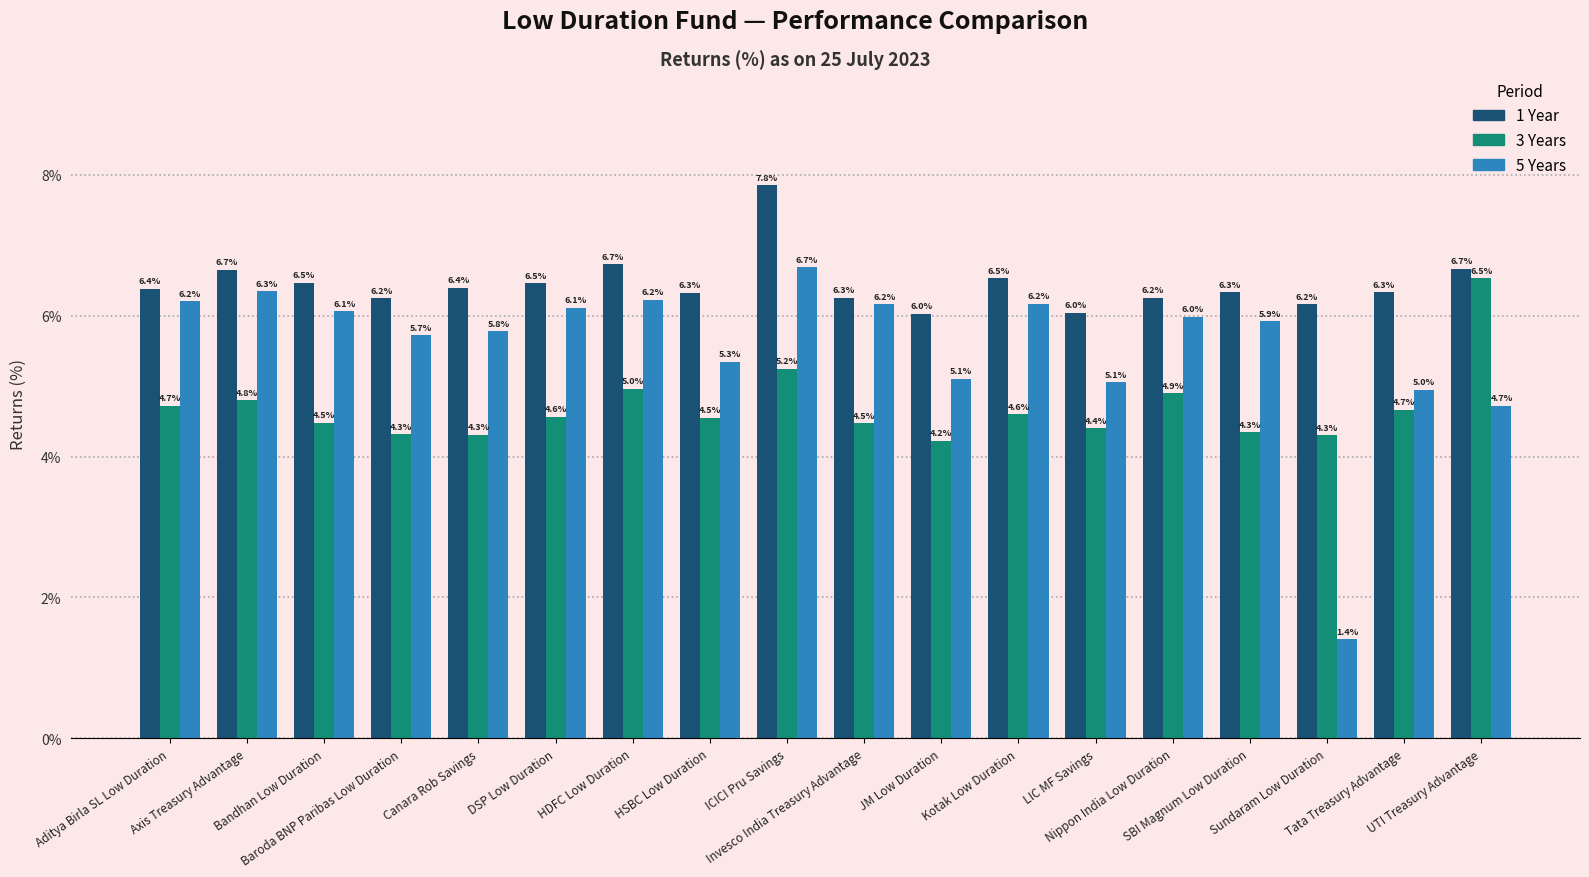

Reading left to right, list all the values displayed in this chart.

1 Year: 6.4	6.7	6.5	6.2	6.4	6.5	6.7	6.3	7.8	6.3	6.0	6.5	6.0	6.2	6.3	6.2	6.3	6.7
3 Years: 4.7	4.8	4.5	4.3	4.3	4.6	5.0	4.5	5.2	4.5	4.2	4.6	4.4	4.9	4.3	4.3	4.7	6.5
5 Years: 6.2	6.3	6.1	5.7	5.8	6.1	6.2	5.3	6.7	6.2	5.1	6.2	5.1	6.0	5.9	1.4	5.0	4.7